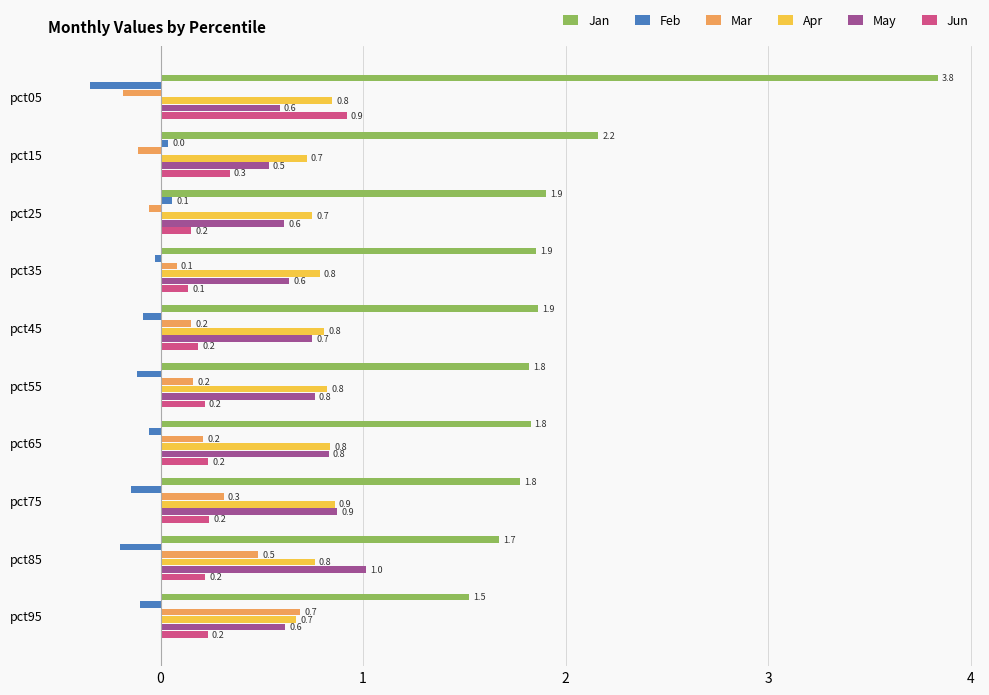

Between pct05 and pct35, which series saw the biggest shift?

Jan